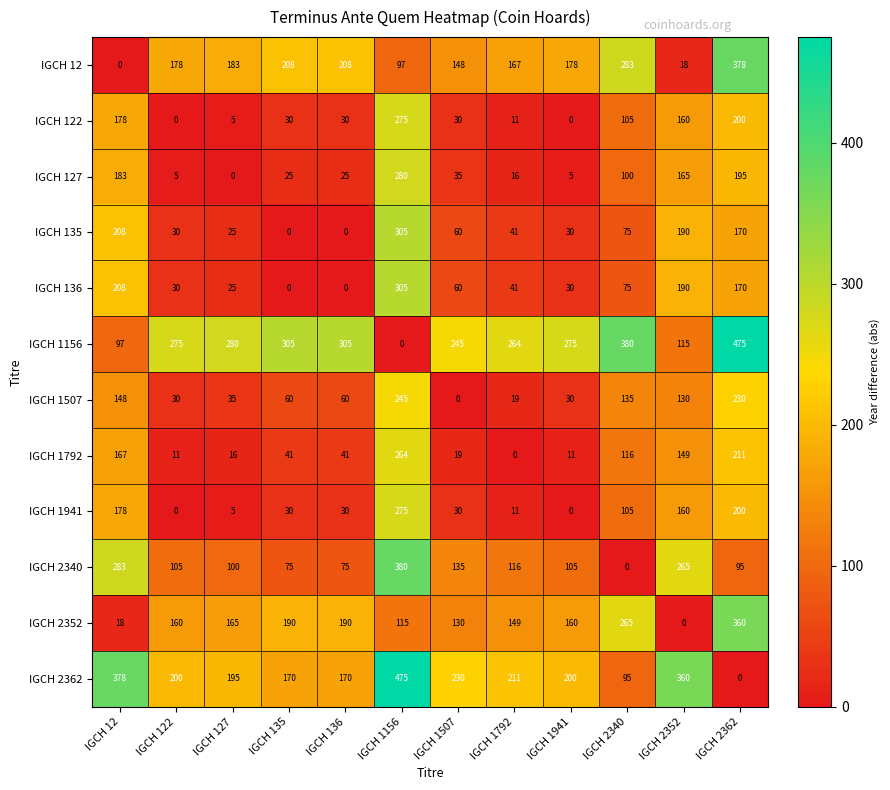

At which label does IGCH 2362 first exceed 200?

IGCH 12